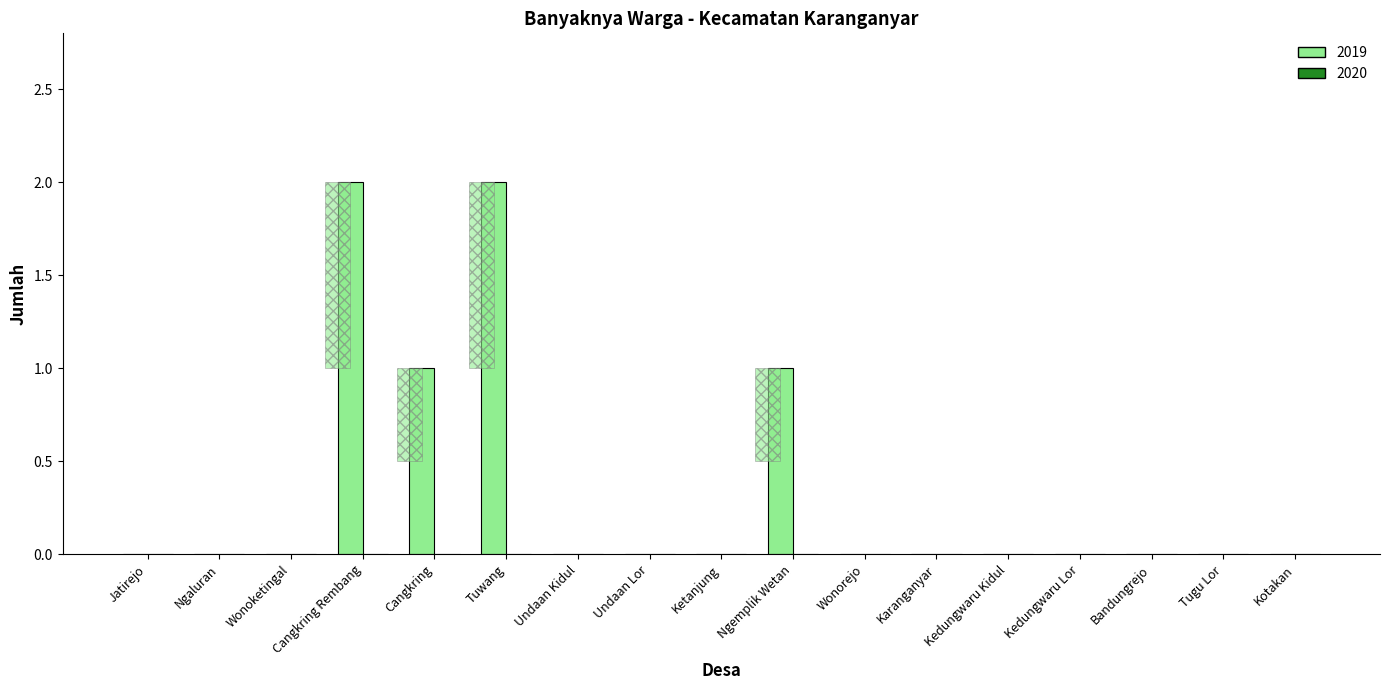

How many bars are there in total?

17